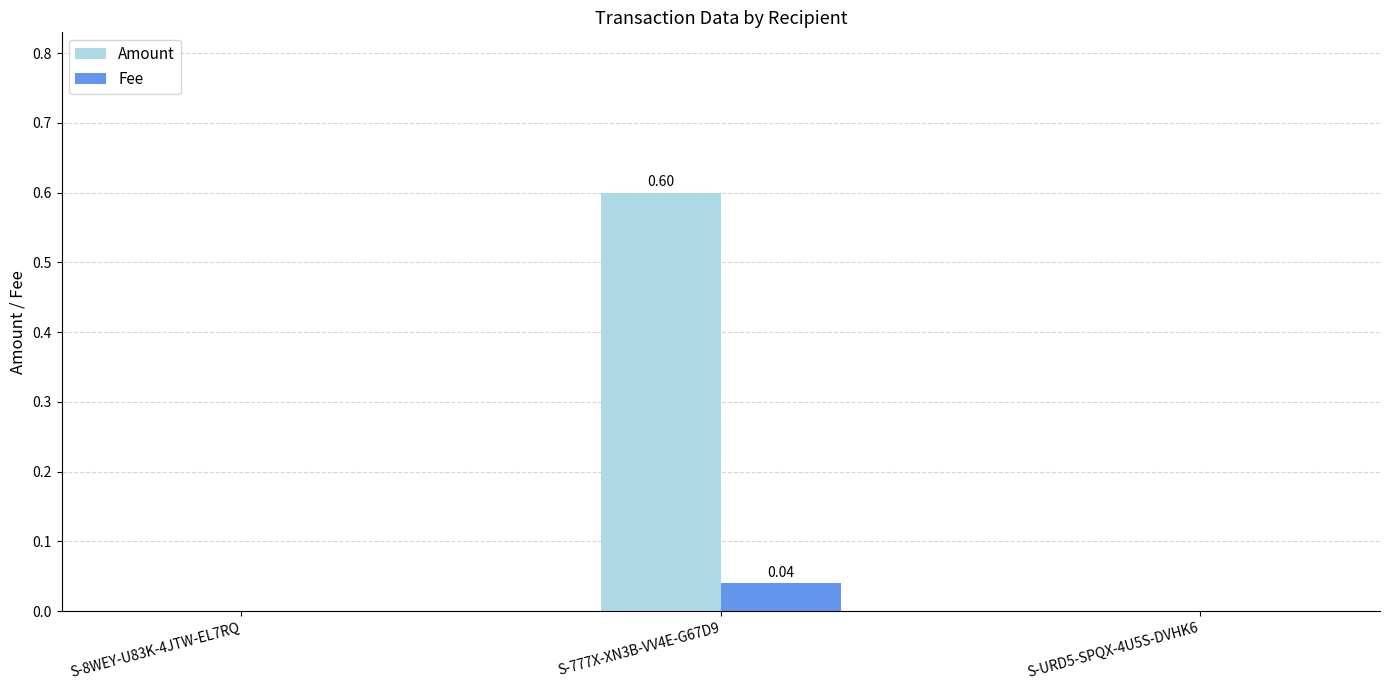

What are all the series names shown in the legend?

Amount, Fee